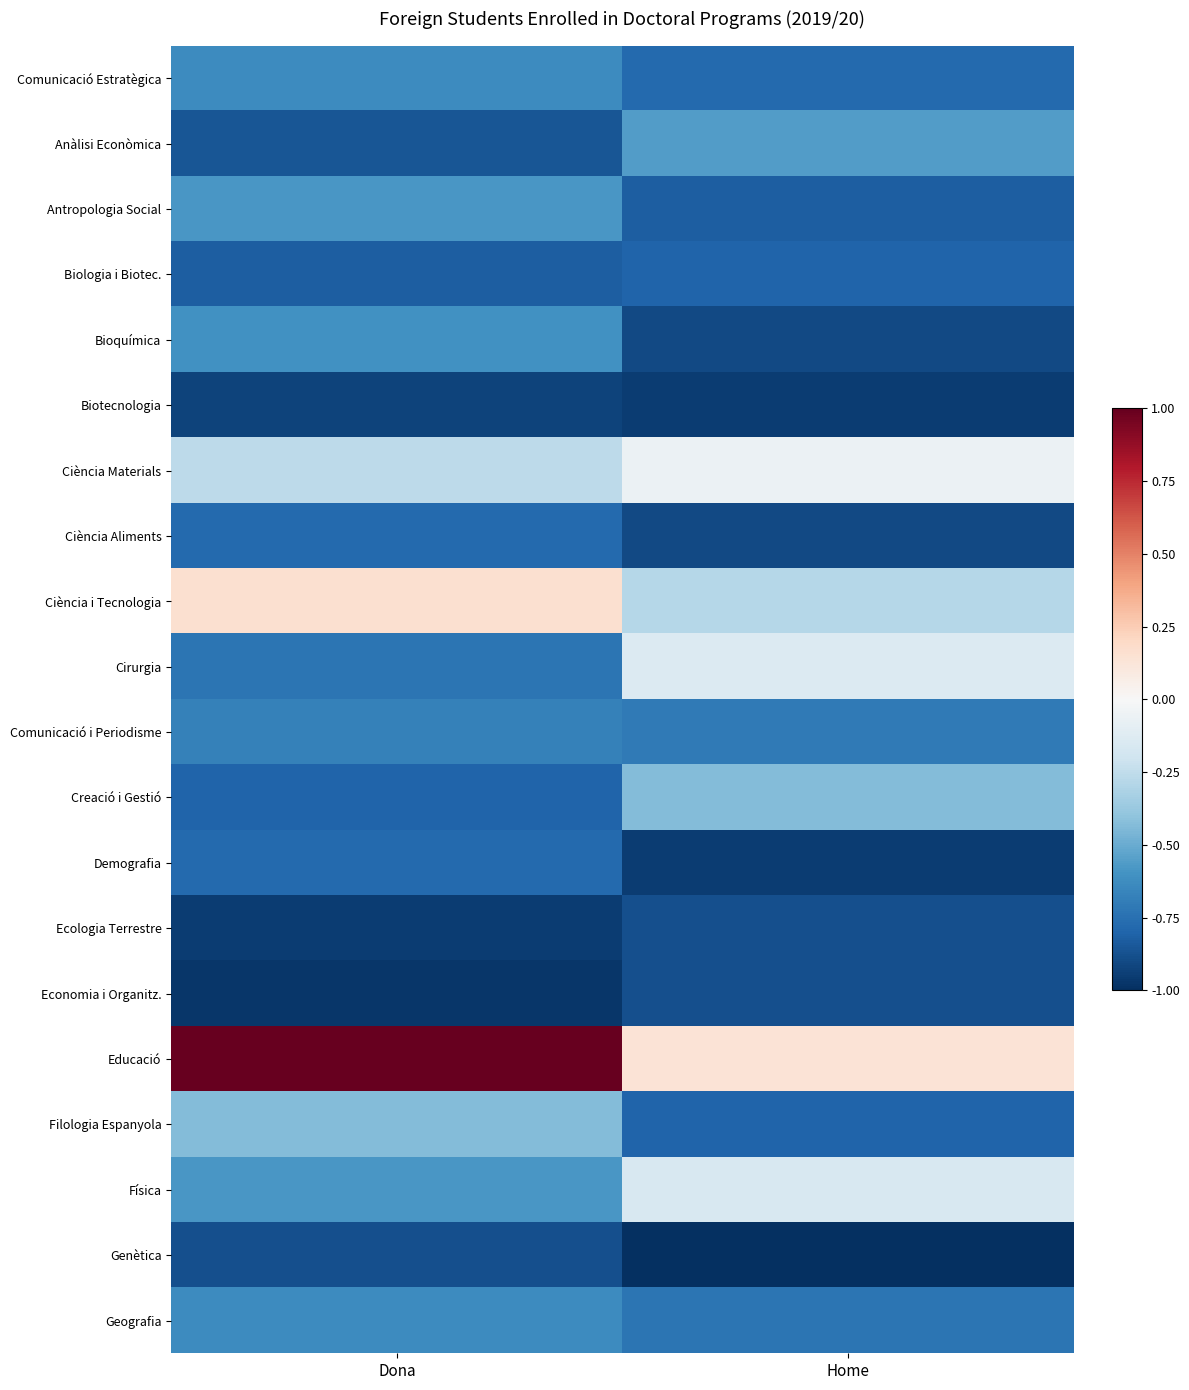

Which category has the highest value across all series?

Dona